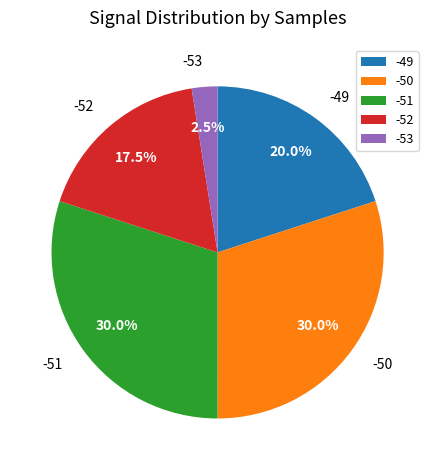

How many slices are in this pie chart?

5